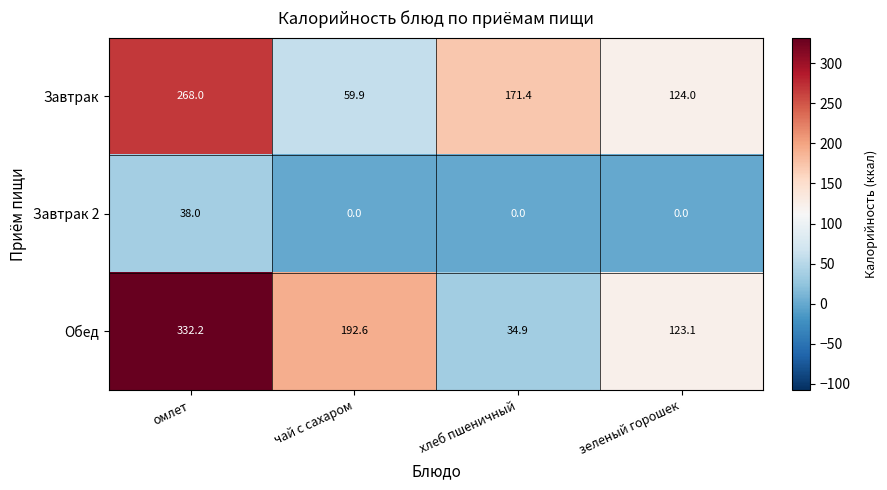

What is the difference between the highest and lowest values at зеленый горошек?

124.0